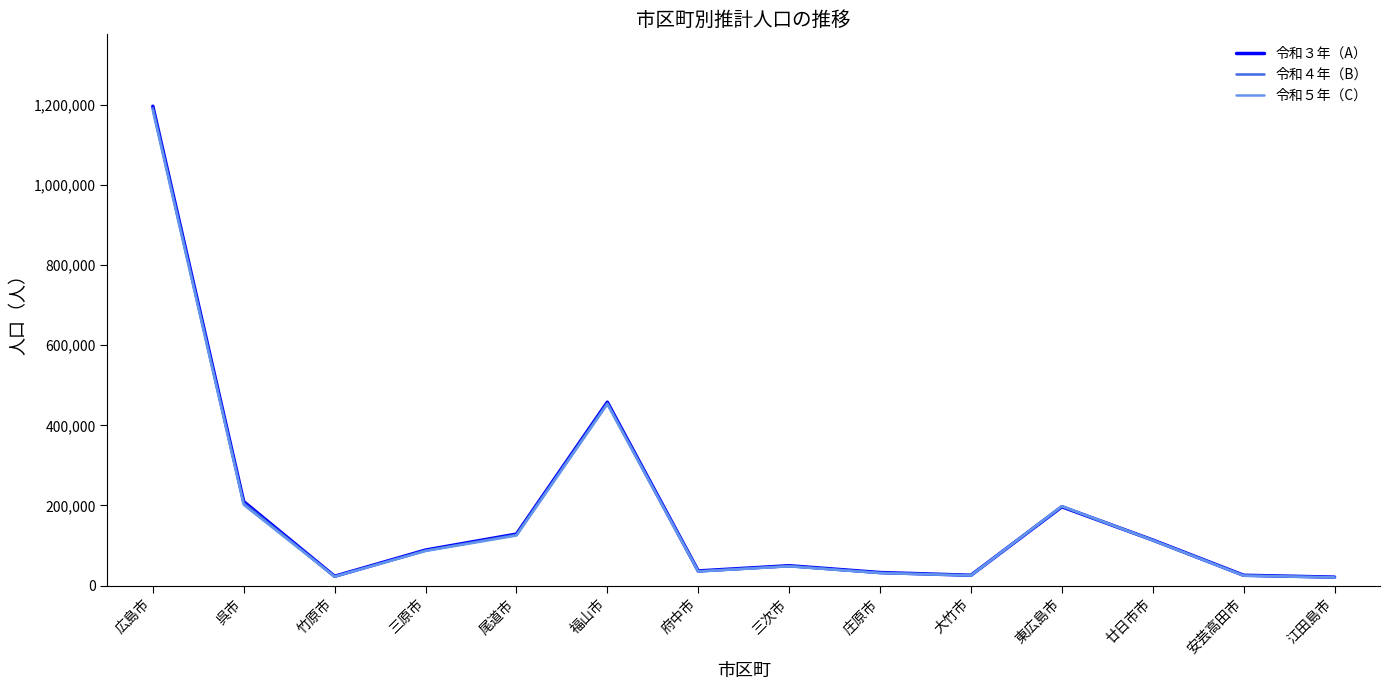

Where is 令和４年（B） nearest to the value 606042?

福山市